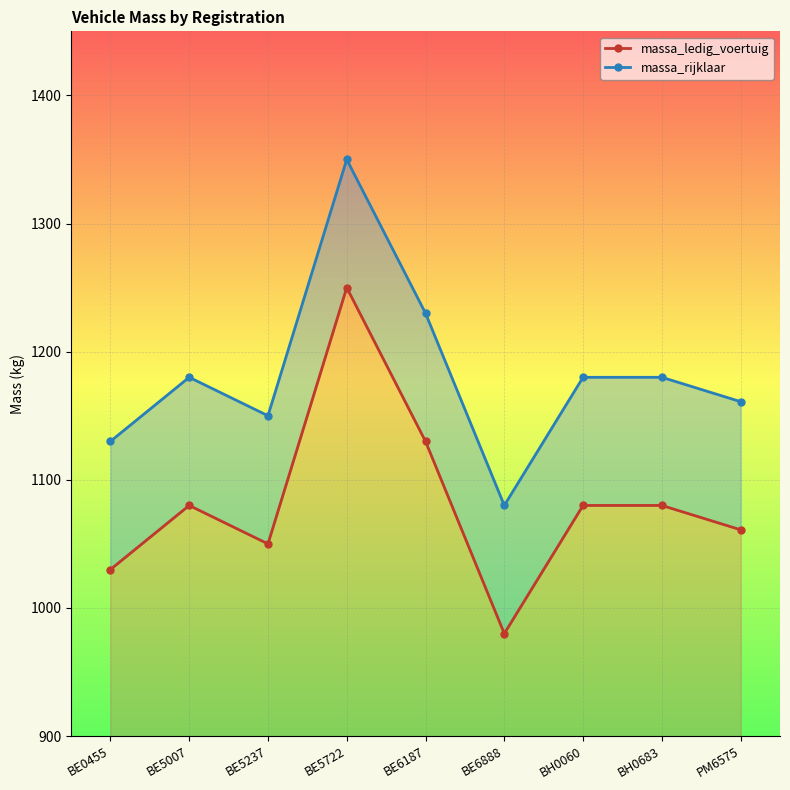

What is the average value of the massa_ledig_voertuig series?

1082